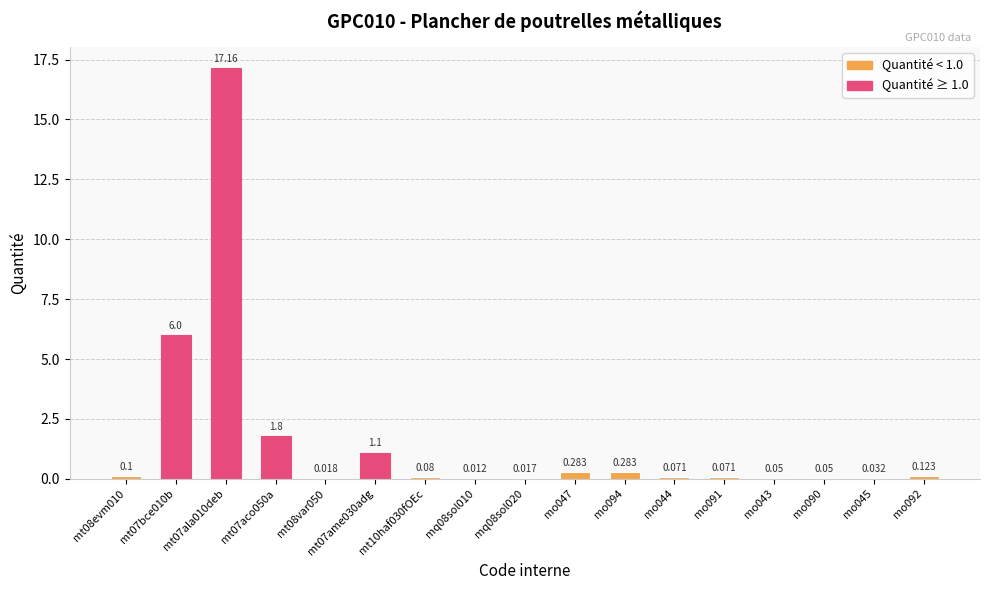

Reading right to left, extract all data points from this chart.

mo092=0.1	mo045=0.0	mo090=0.1	mo043=0.1	mo091=0.1	mo044=0.1	mo094=0.3	mo047=0.3	mq08sol020=0.0	mq08sol010=0.0	mt10haf030fOEc=0.1	mt07ame030adg=1.1	mt08var050=0.0	mt07aco050a=1.8	mt07ala010deb=17.2	mt07bce010b=6.0	mt08evm010=0.1